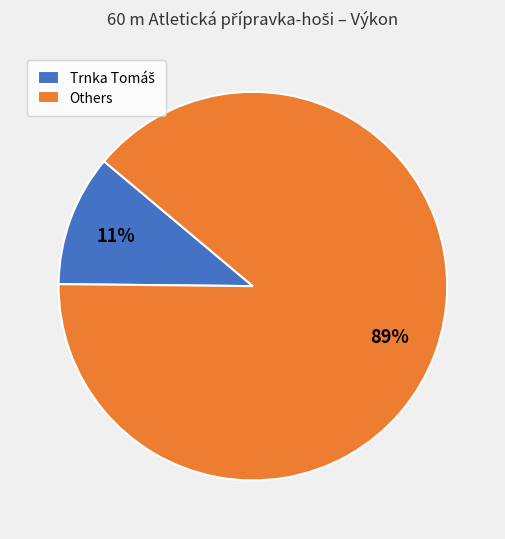

Which category has the biggest portion of the pie?

Others